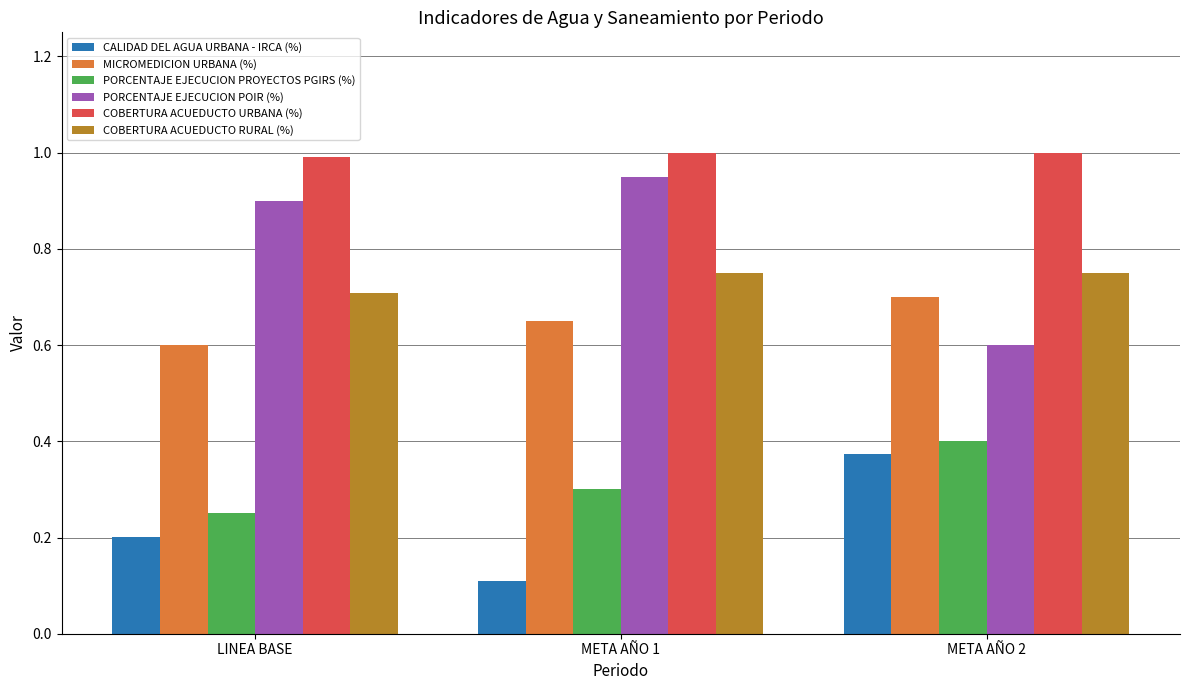

Rank the series at META AÑO 2 from highest to lowest value.

COBERTURA ACUEDUCTO URBANA (%), COBERTURA ACUEDUCTO RURAL (%), MICROMEDICION URBANA (%), PORCENTAJE EJECUCION POIR (%), PORCENTAJE EJECUCION PROYECTOS PGIRS (%), CALIDAD DEL AGUA URBANA - IRCA (%)